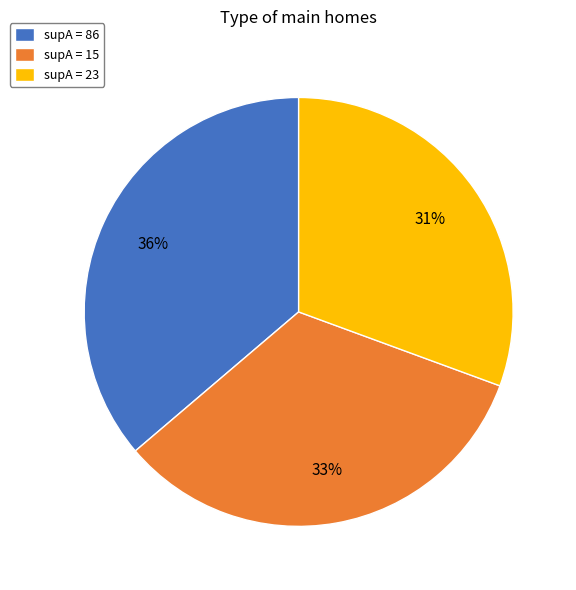

Is there any slice that represents more than half of the pie?

No